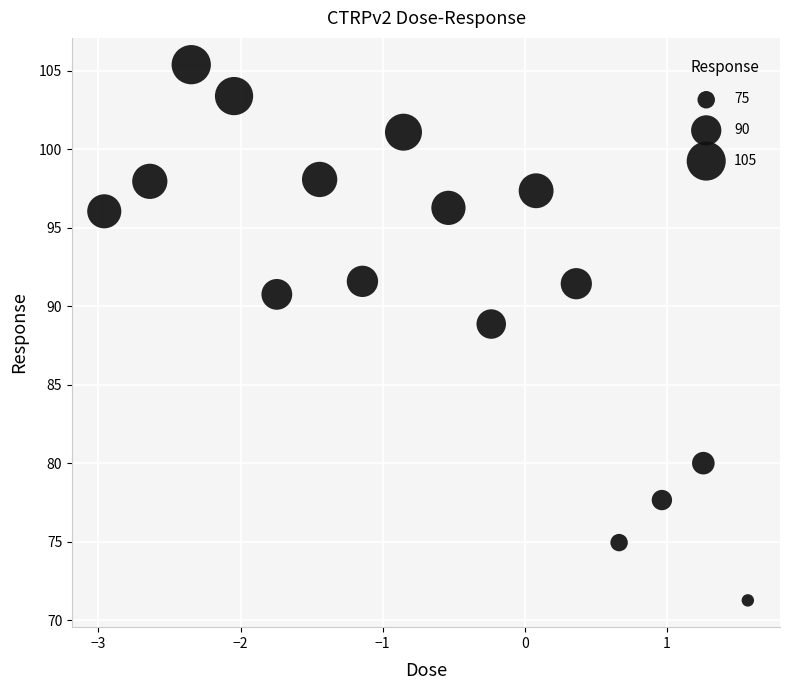

What Y value in the scatter plot is closest to 88?

88.9